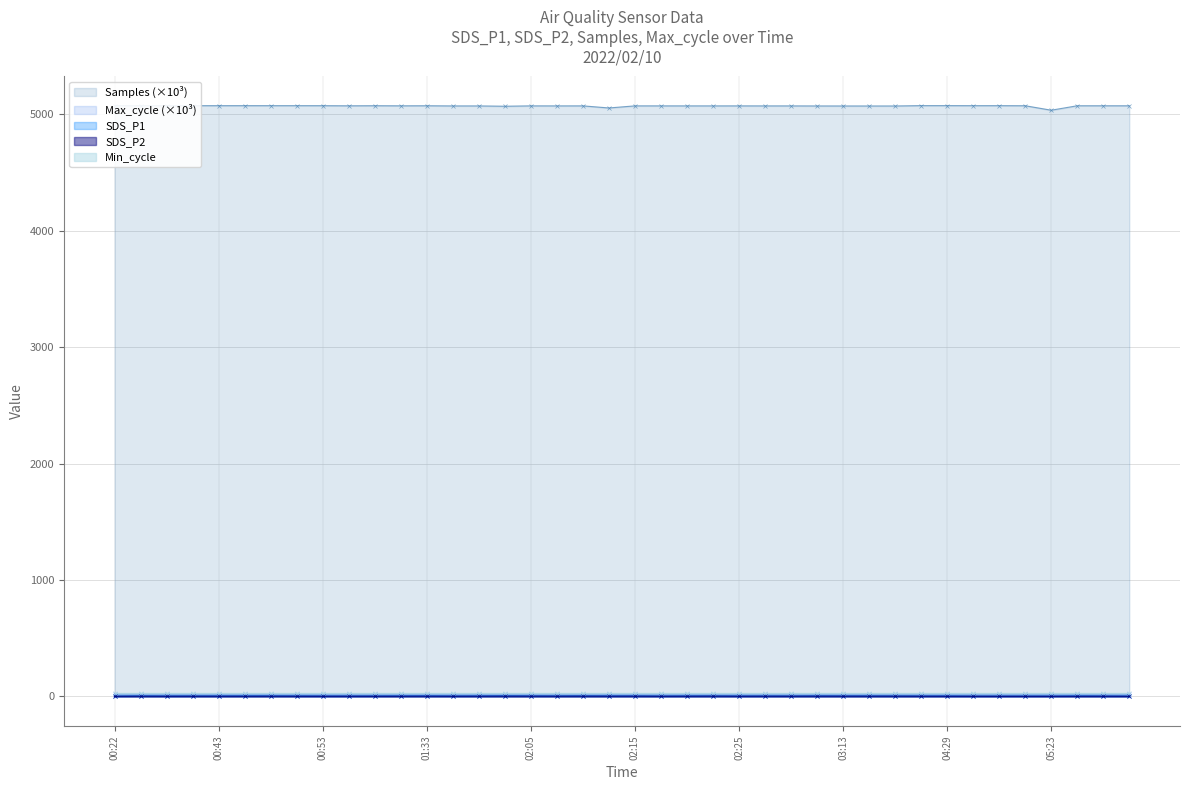

True or false: SDS_P2 and Samples intersect in this chart.

False